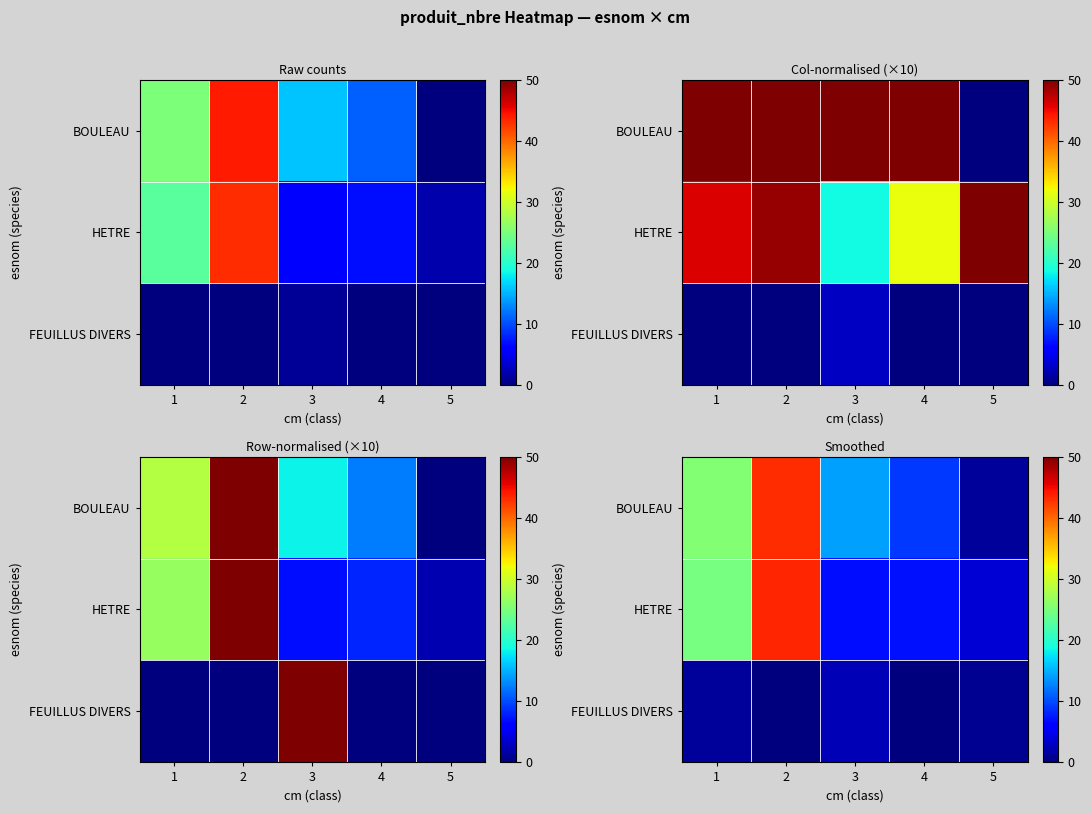

What is the total value across all series at 5?

5.9